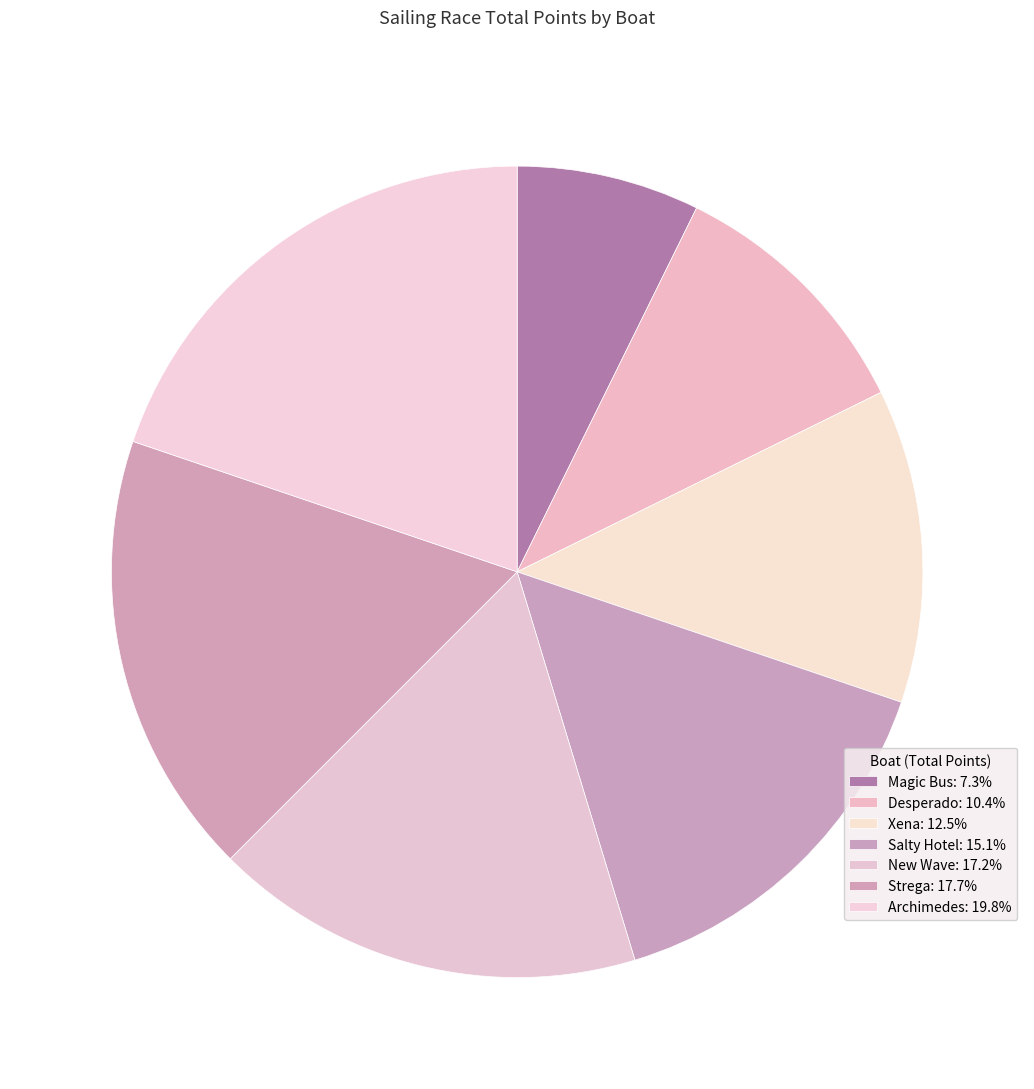

Approximately how many times larger is the value at Strega compared to Salty Hotel?

1.2